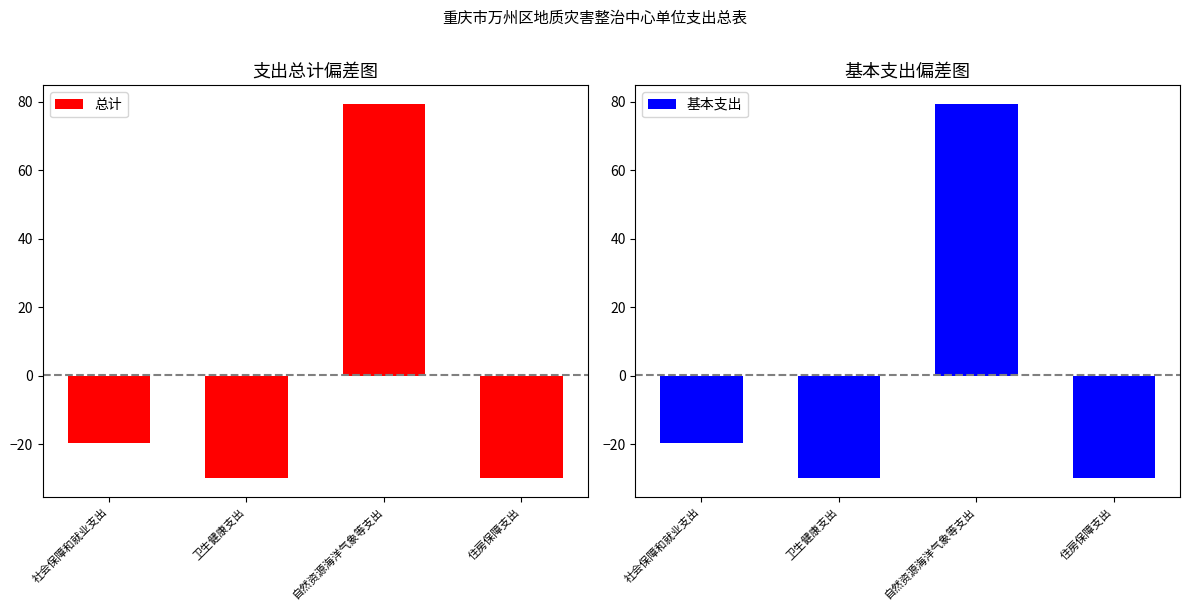

Which series has the largest total across all categories?

总计